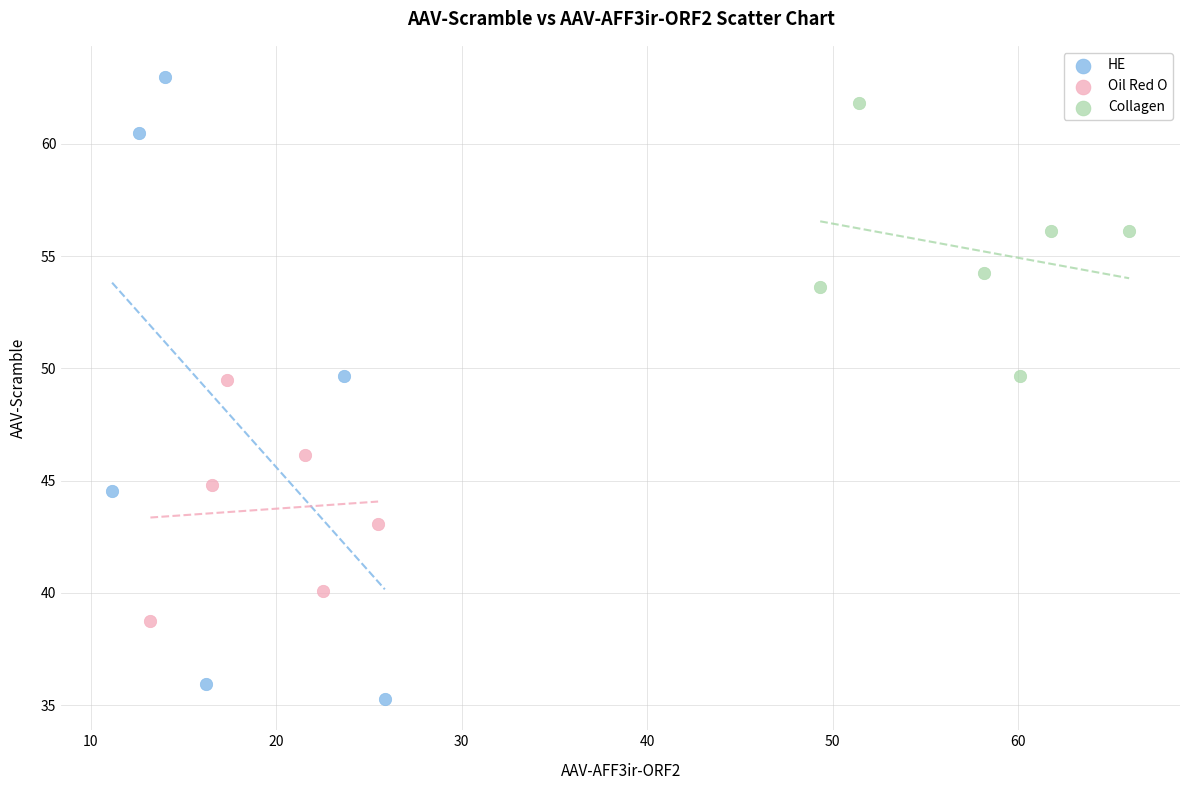

What are all the series names shown in the legend?

HE, Oil Red O, Collagen